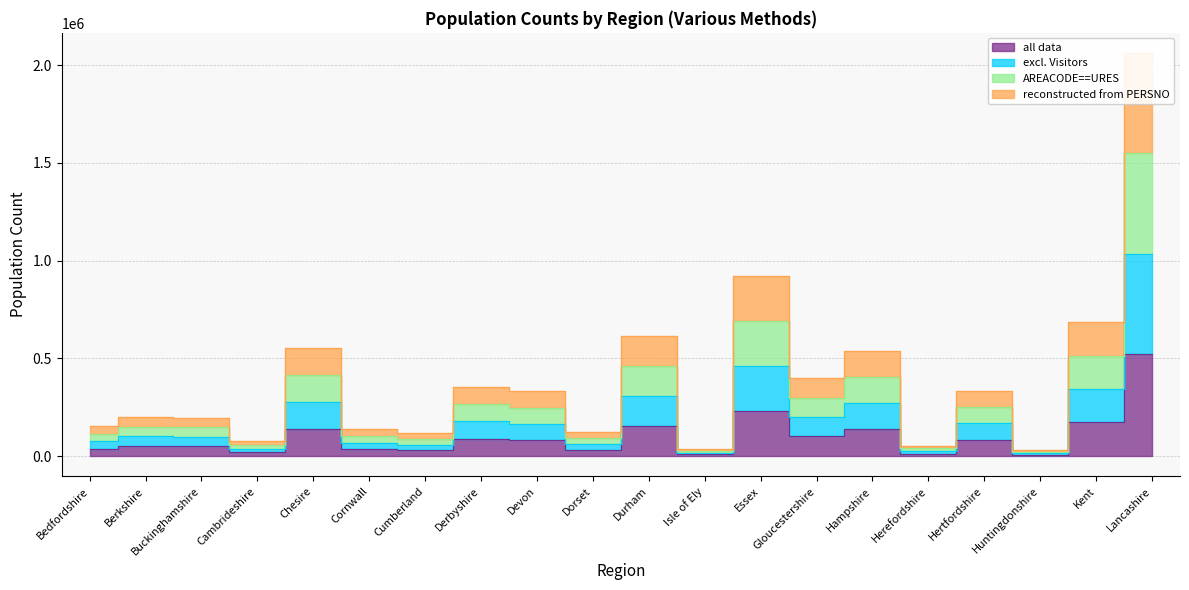

List the labels in order of reconstructed from PERSNO value, largest first.

Lancashire, Essex, Kent, Durham, Chesire, Hampshire, Gloucestershire, Derbyshire, Hertfordshire, Devon, Berkshire, Buckinghamshire, Bedfordshire, Cornwall, Dorset, Cumberland, Cambrideshire, Herefordshire, Isle of Ely, Huntingdonshire